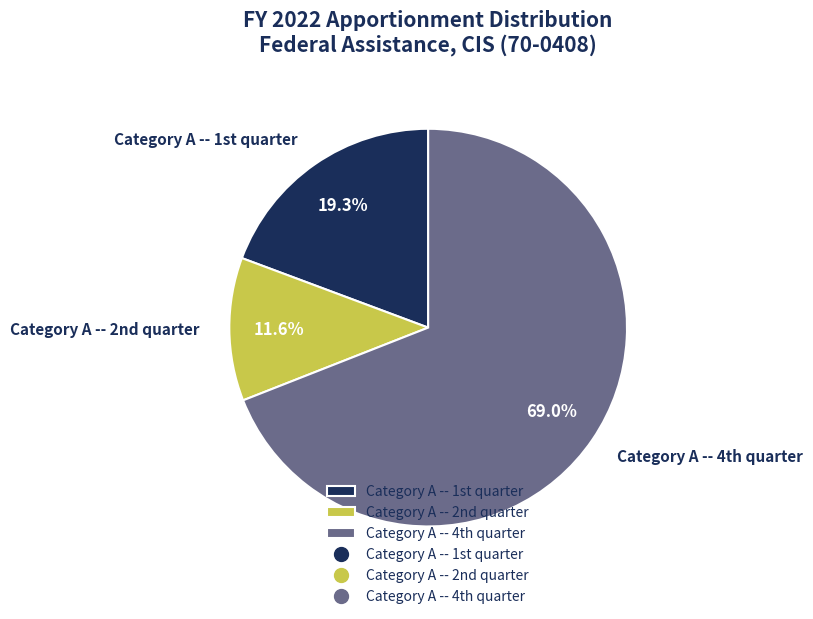

To the nearest percent, what is the average slice percentage?

33%